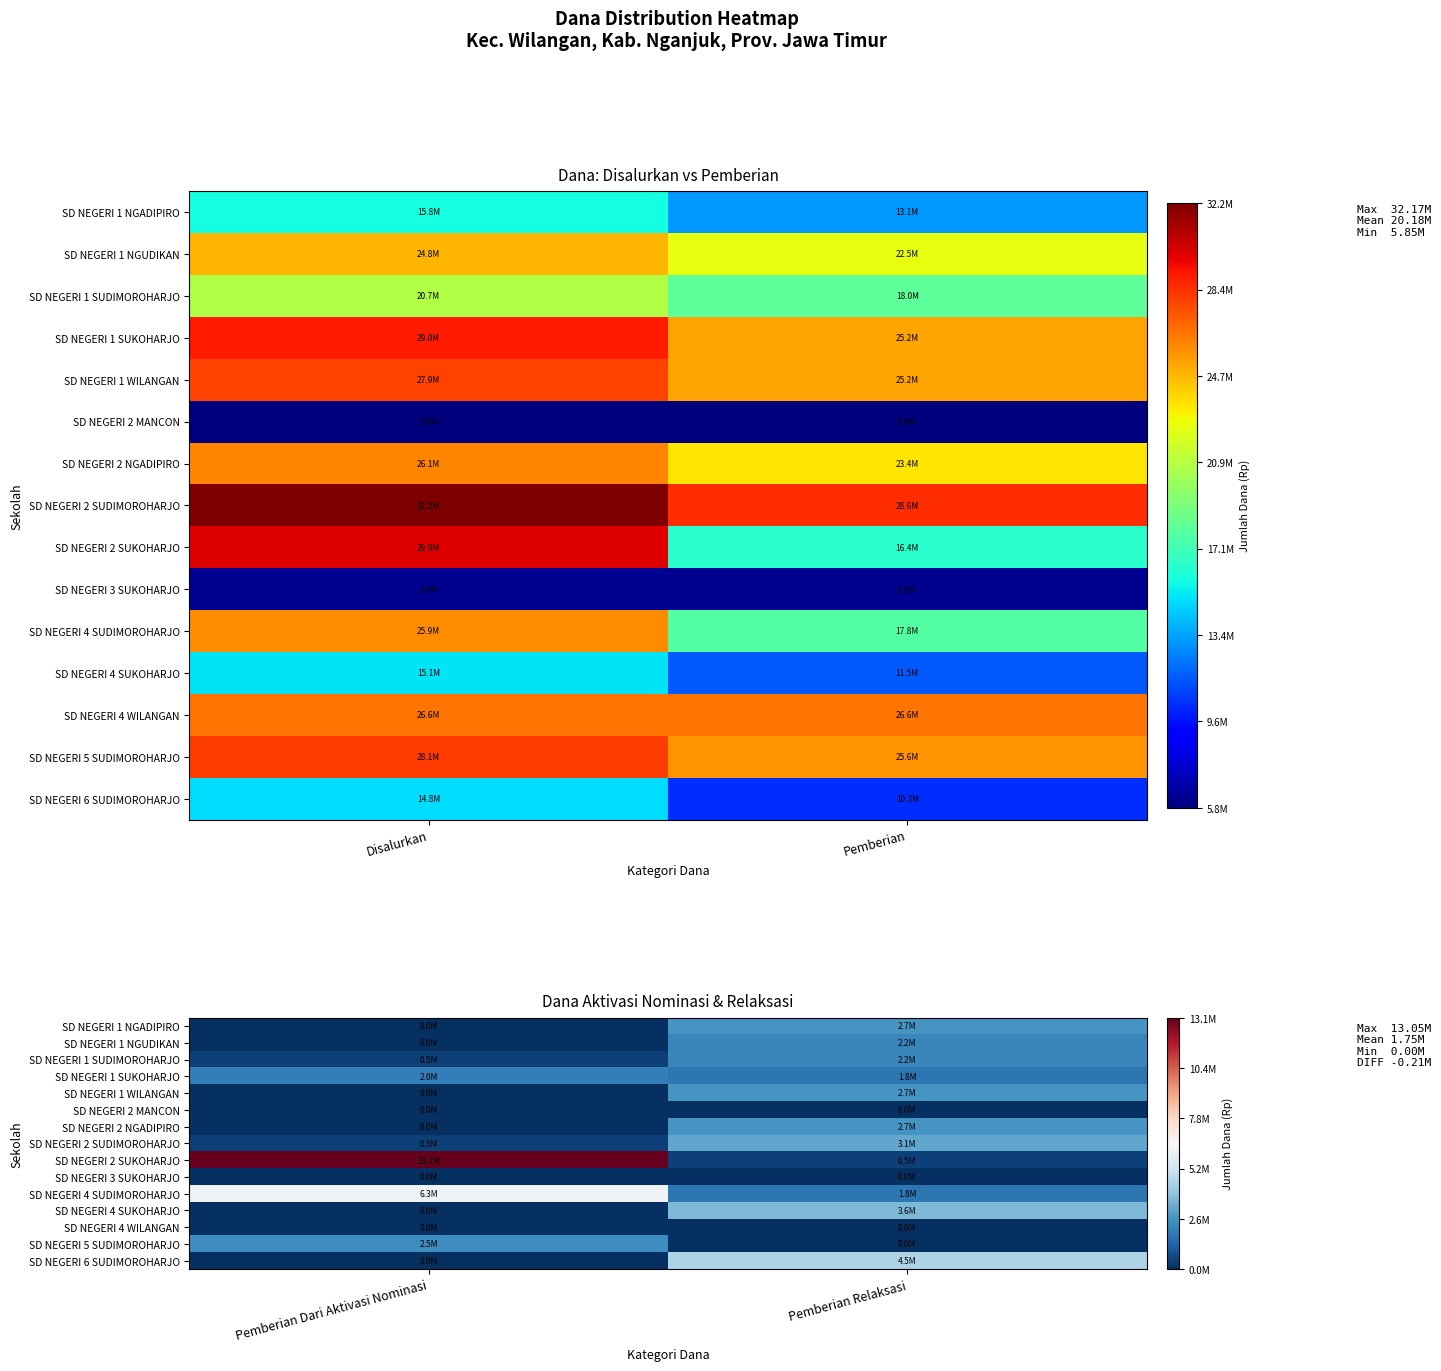

Which label corresponds to the largest value in the chart?

Pemberian Dari Aktivasi Nominasi